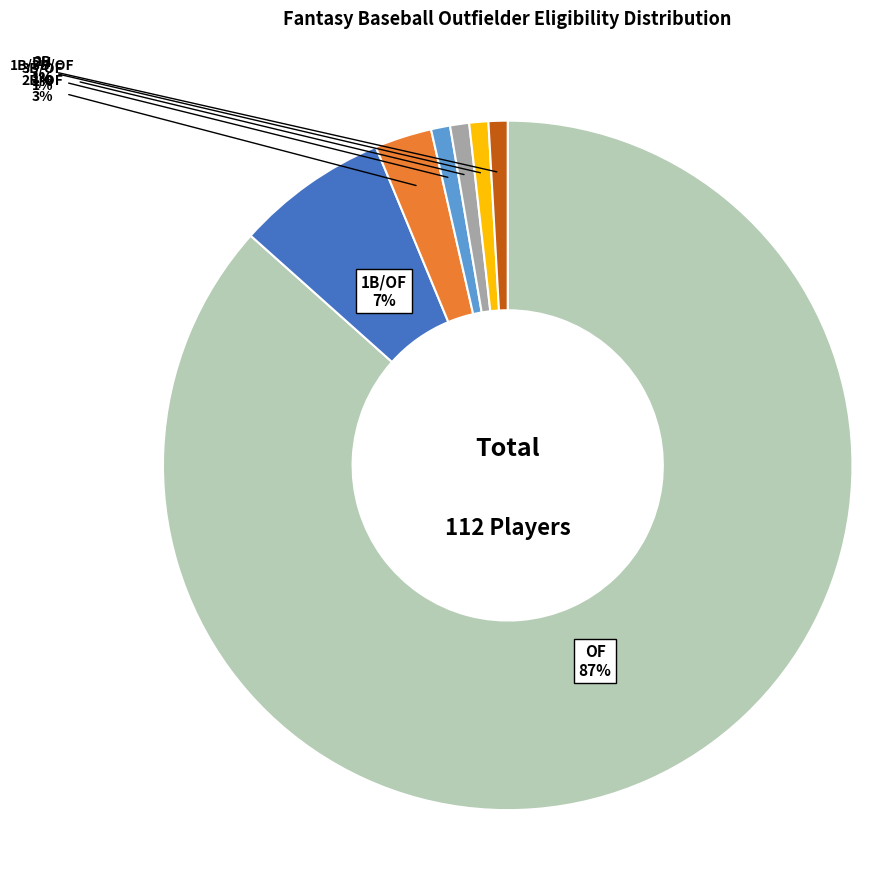

Is there a majority slice in this chart?

Yes